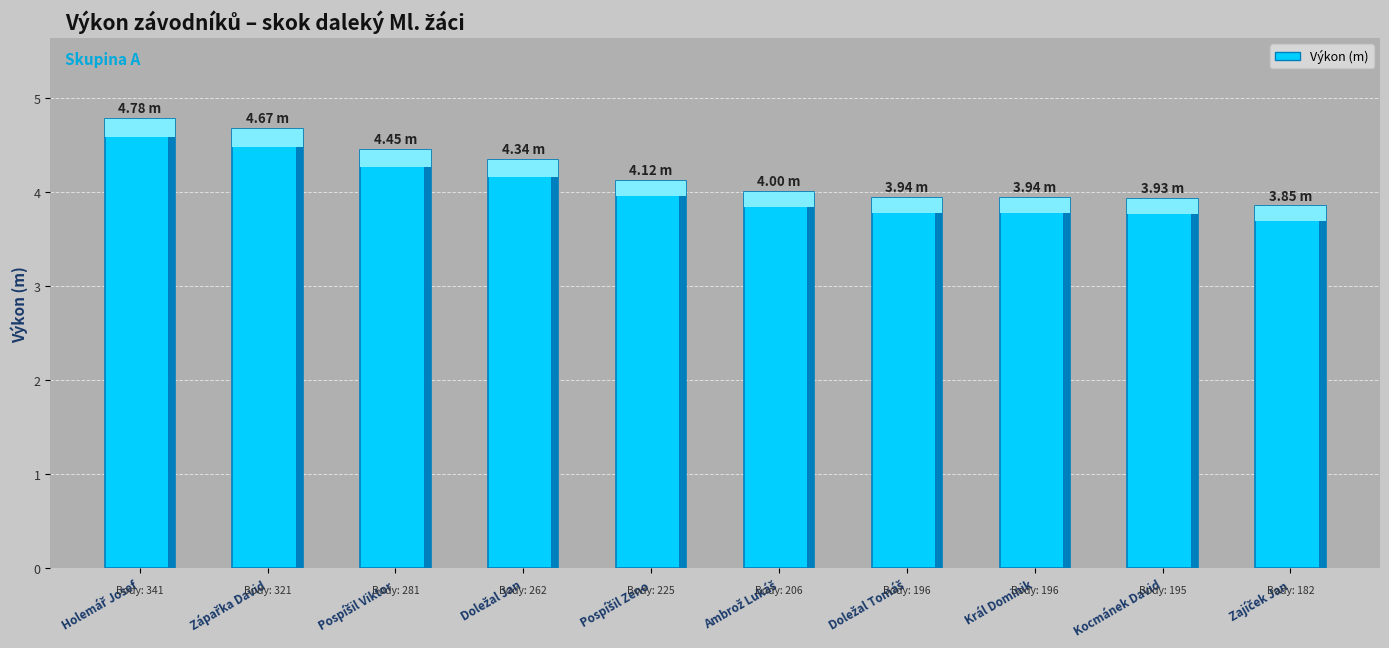

Reading left to right, list all the values displayed in this chart.

Holemář Josef=4.8	Zápařka David=4.7	Pospíšil Viktor=4.5	Doležal Jan=4.3	Pospíšil Zeno=4.1	Ambrož Lukáš=4.0	Doležal Tomáš=3.9	Král Dominik=3.9	Kocmánek David=3.9	Zajíček Jan=3.9